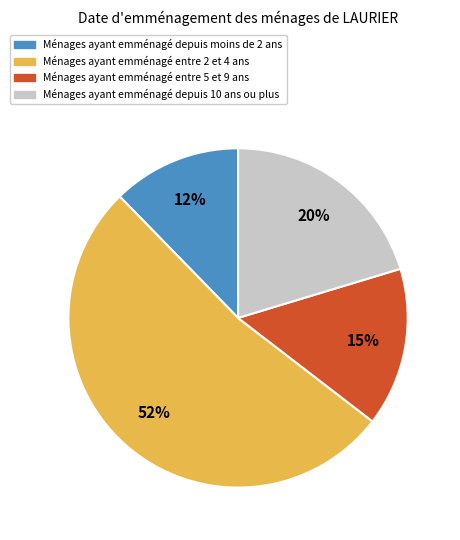

How many slices are in this pie chart?

4